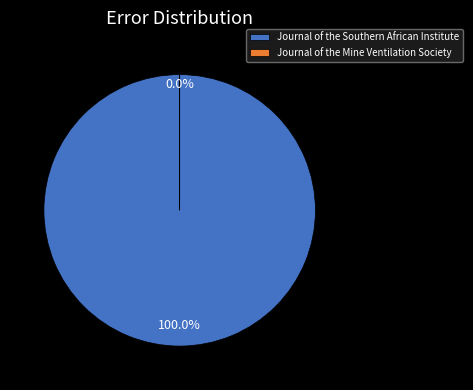

Is it true that Journal of the Mine Ventilation Society is 1% of the pie?

False